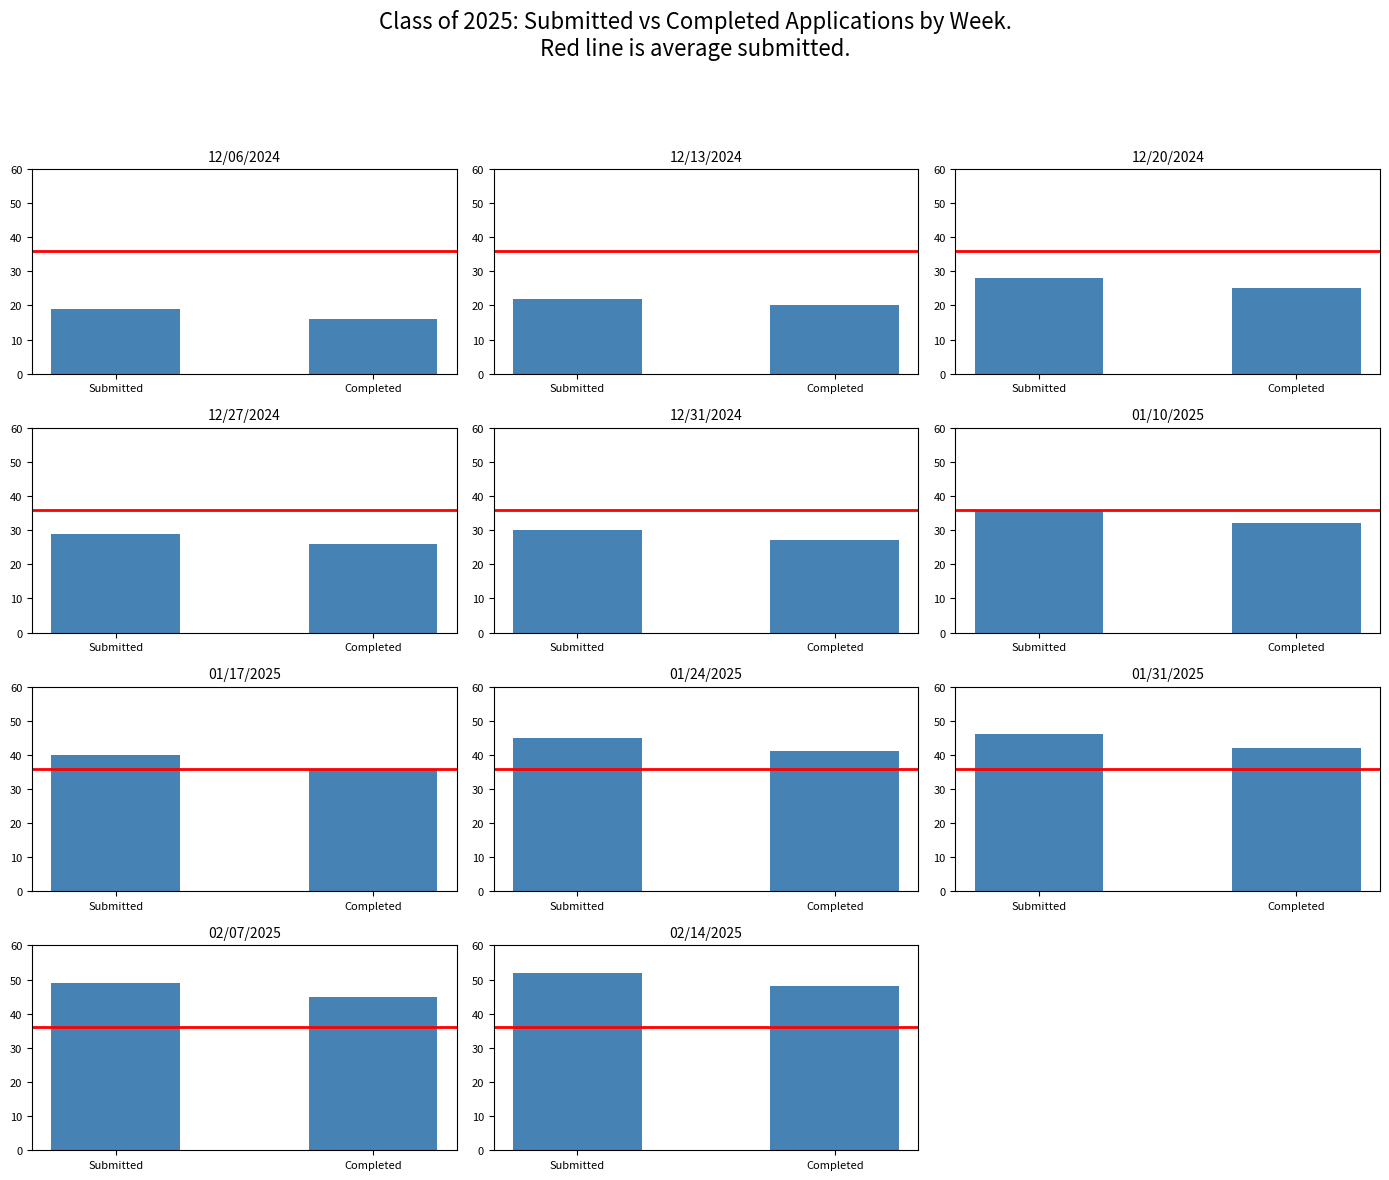

Rank the categories by Class of 2025 Completed value from lowest to highest.

Completed, Submitted